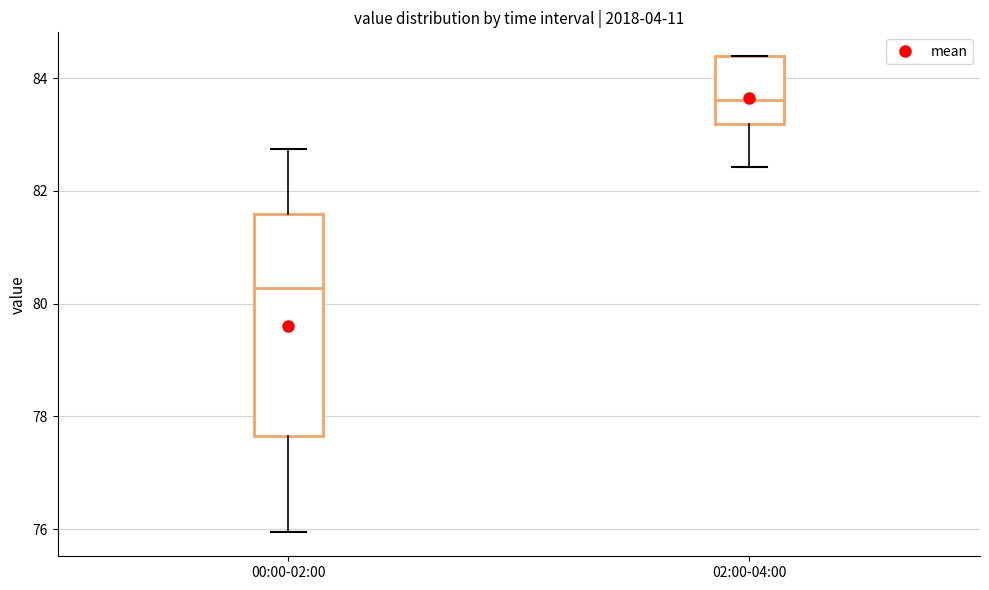

Reading left to right, read every box against the y-axis: the position of its median line, the range the box covers, and the ends of its whiskers. The values are not printed on the chart, so give them approximately, as read against the axis.

00:00-02:00: median 80.2, box 77.6 to 81.6, whiskers 76.0 to 82.8
02:00-04:00: median 83.6, box 83.2 to 84.4, whiskers 82.4 to 84.4